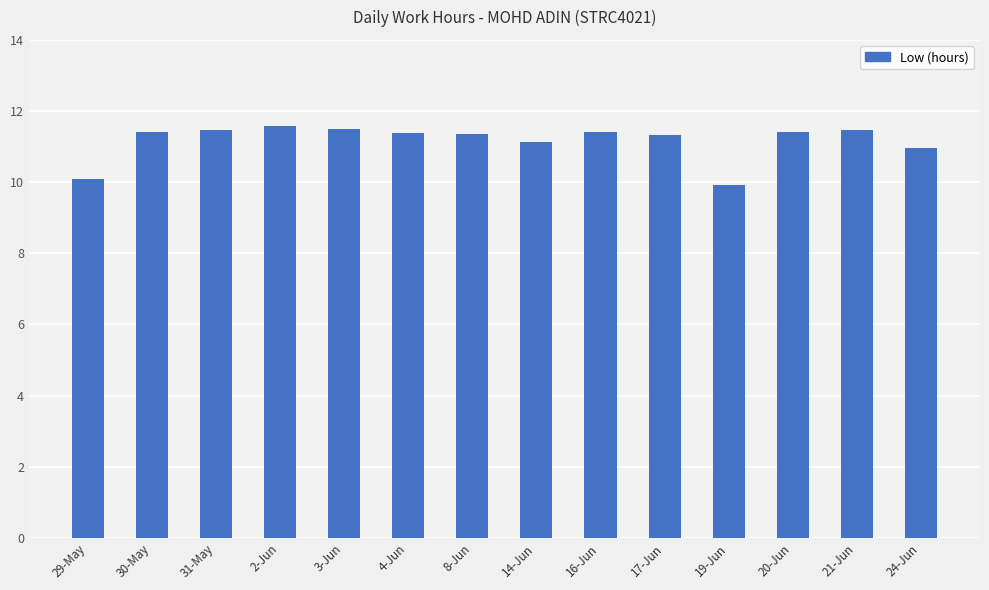

How many distinct data groups are displayed?

1